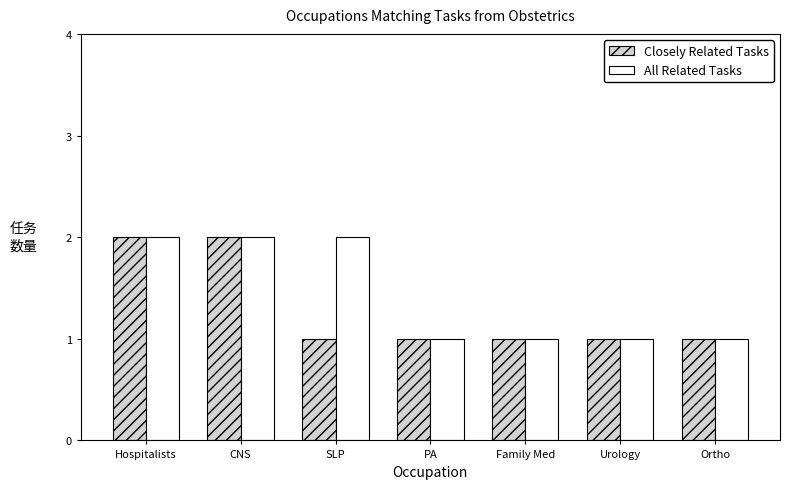

Reading left to right, what are all the values shown in this chart?

Closely Related Tasks: 2	2	1	1	1	1	1
All Related Tasks: 2	2	2	1	1	1	1